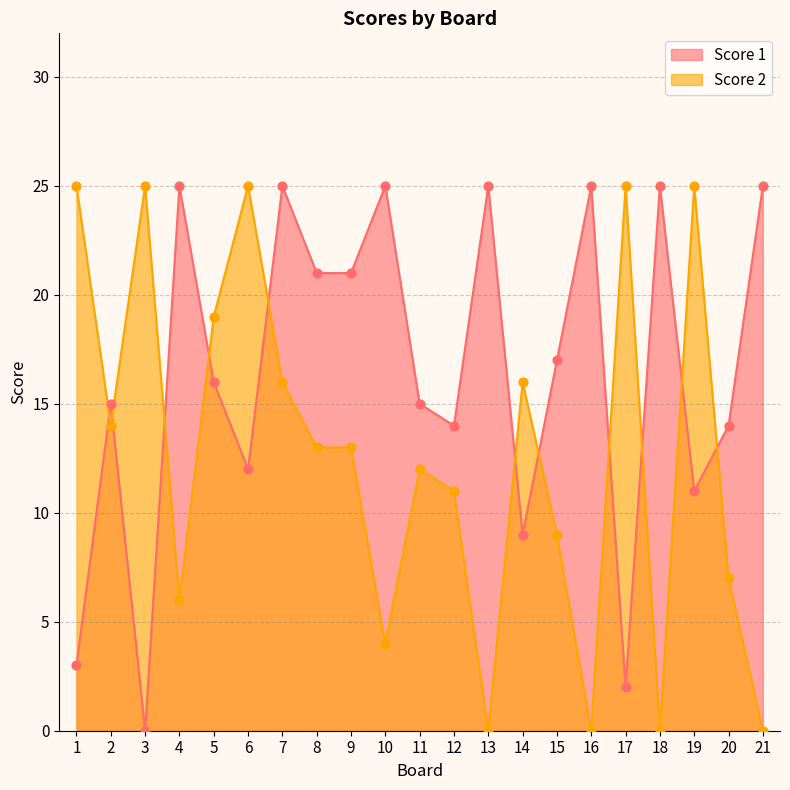

At which category is the sum across all series the highest?

7